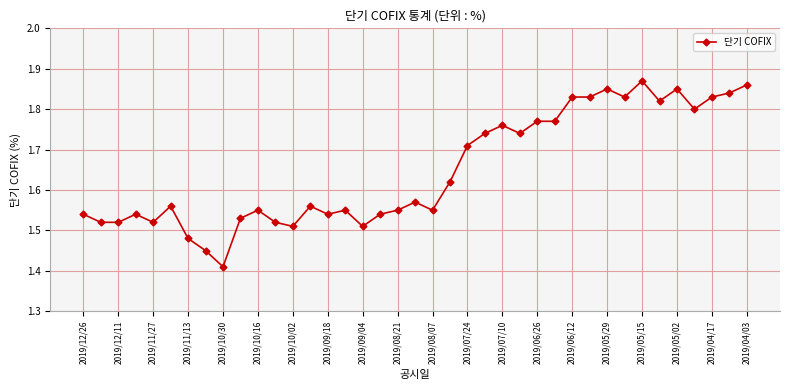

True or false: the data has more than 0 interior local peaks.

True